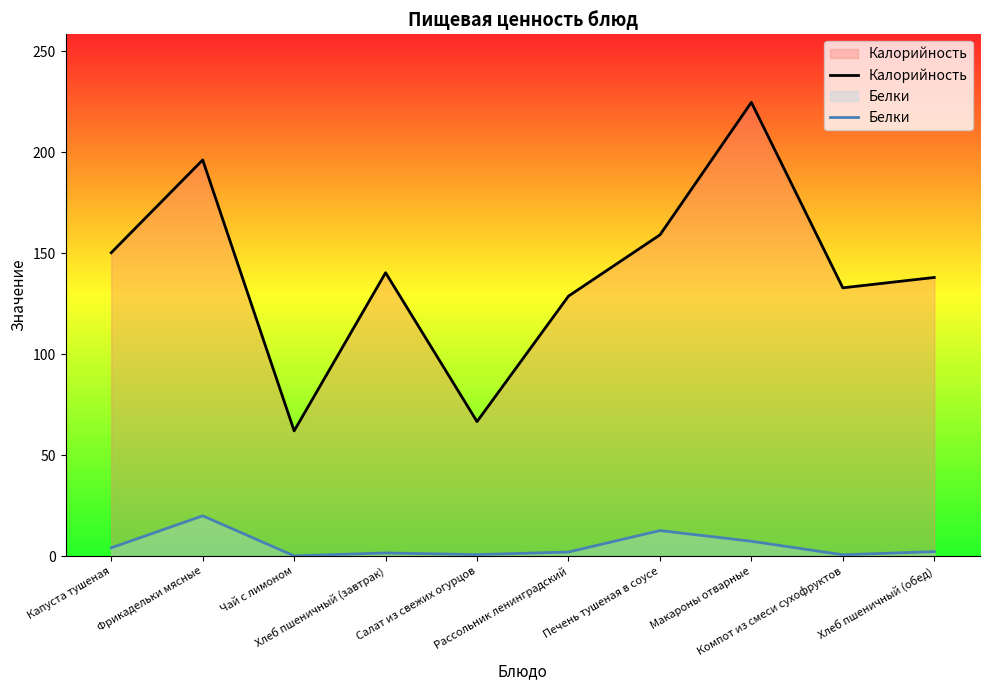

Is the value of Калорийность at Рассольник ленинградский greater than the value of Белки at Чай с лимоном?

Yes